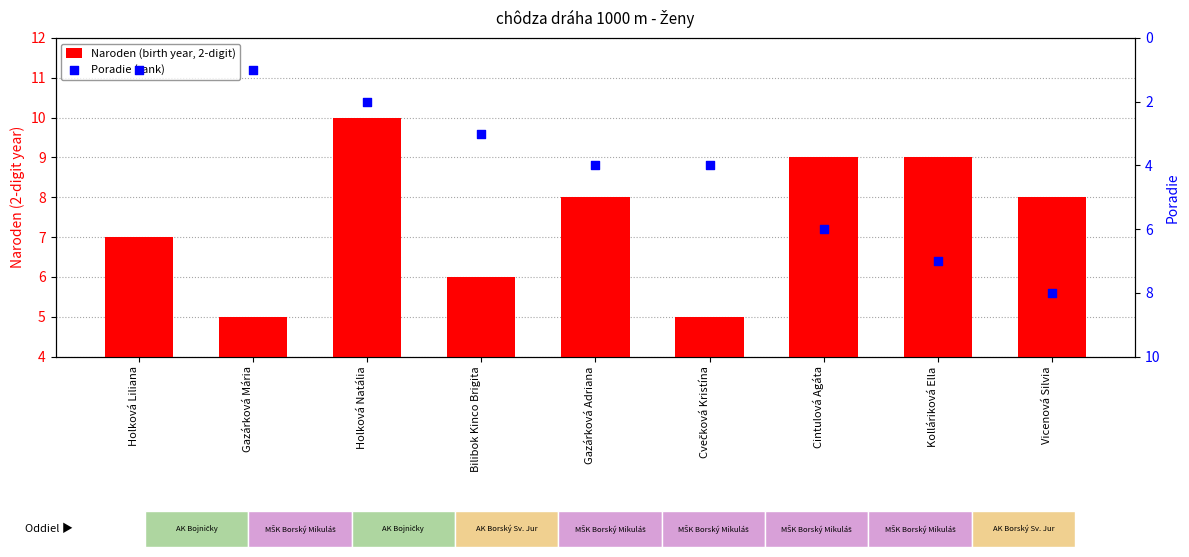

Which series has the largest Y range (max minus min)?

Poradie (rank)